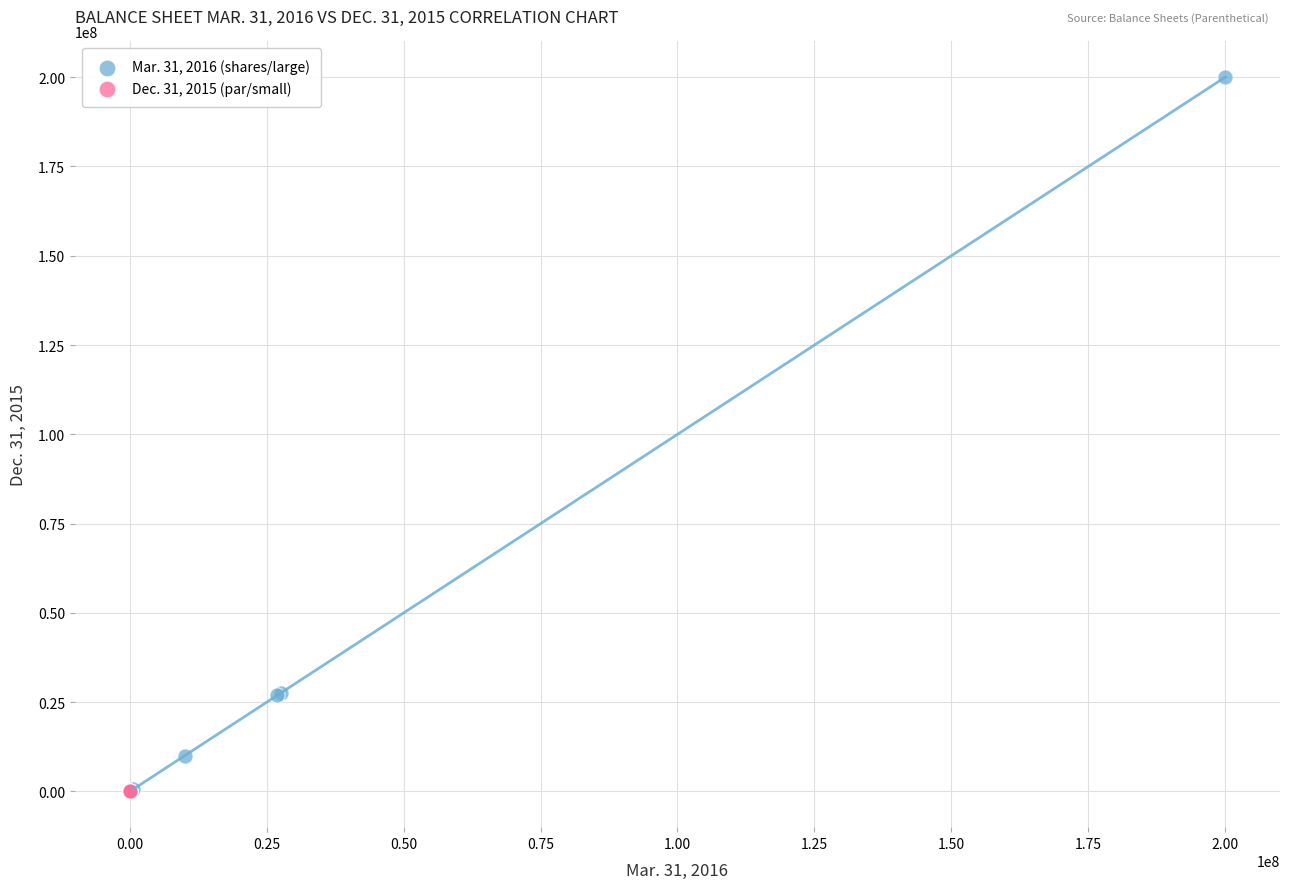

Which series contains the highest Y value?

Mar. 31, 2016 (shares/large)